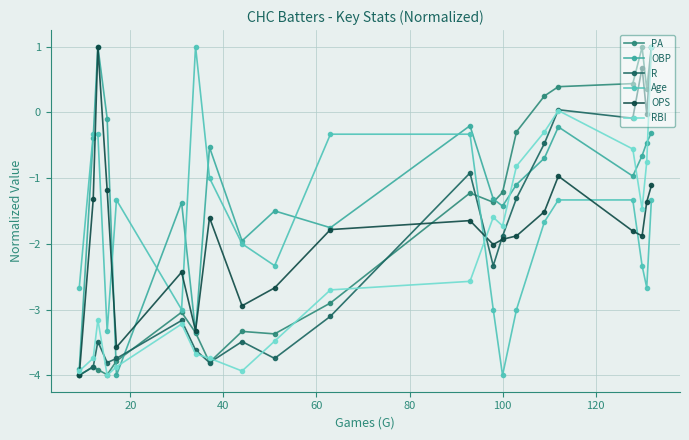

How many lines are shown in the chart?

6